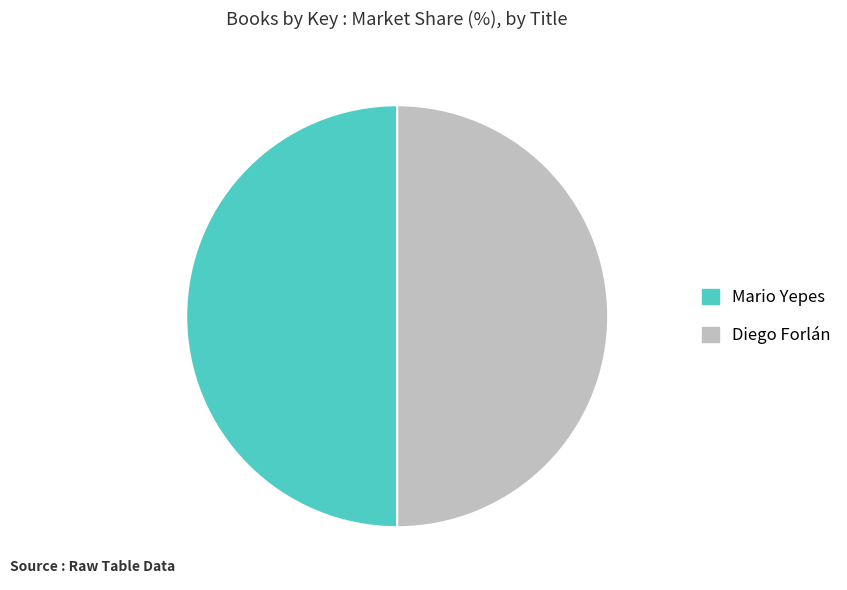

Is it true that Diego Forlán is 50% of the pie?

True